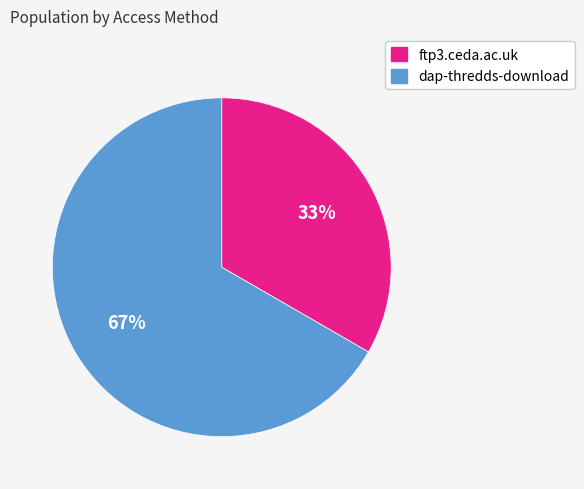

To the nearest percent, what percentage of the pie is ftp3.ceda.ac.uk?

33%